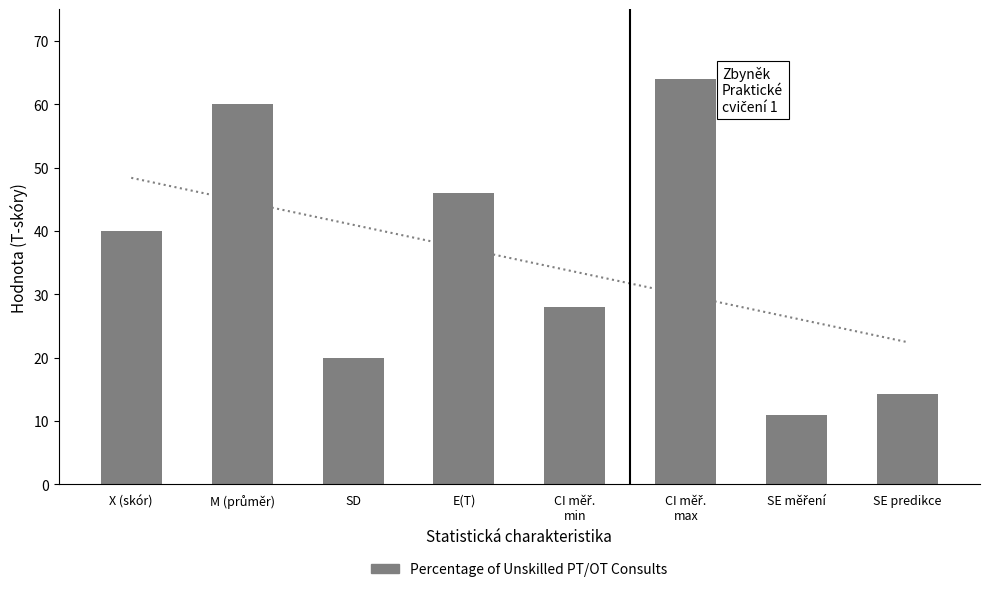

What value does the data have at CI měř.
max?

64.0